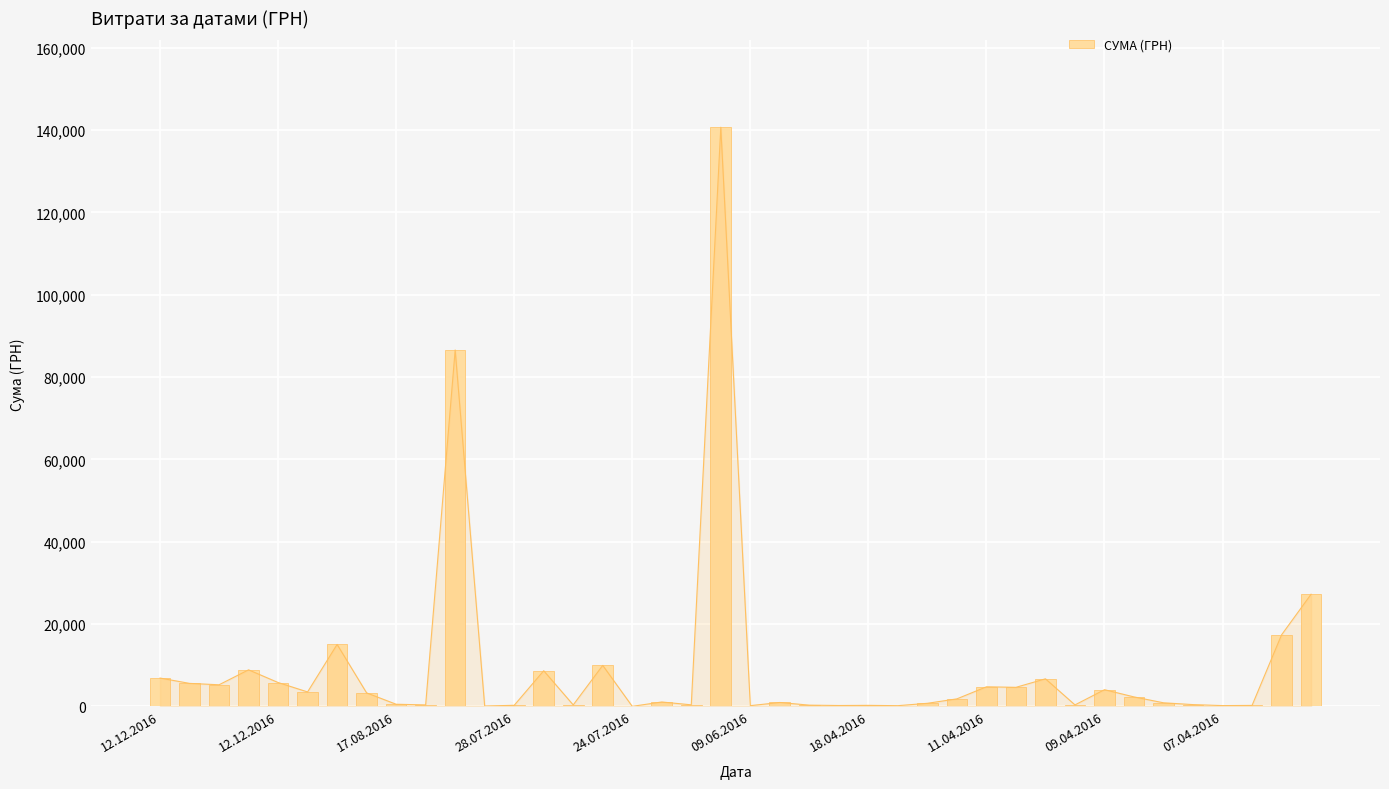

List the labels in order of value, smallest first.

16, 11, 25, 20, 36, 23, 37, 24, 12, 22, 14, 07.04.2016, 31, 18, 35, 09.04.2016, 26, 34, 21, 17, 27, 33, 11.04.2016, 09.06.2016, 32, 29, 28, 17.08.2016, 12.12.2016, 24.07.2016, 30, 12.12.2016, 13, 28.07.2016, 15, 18.04.2016, 38, 39, 10, 19